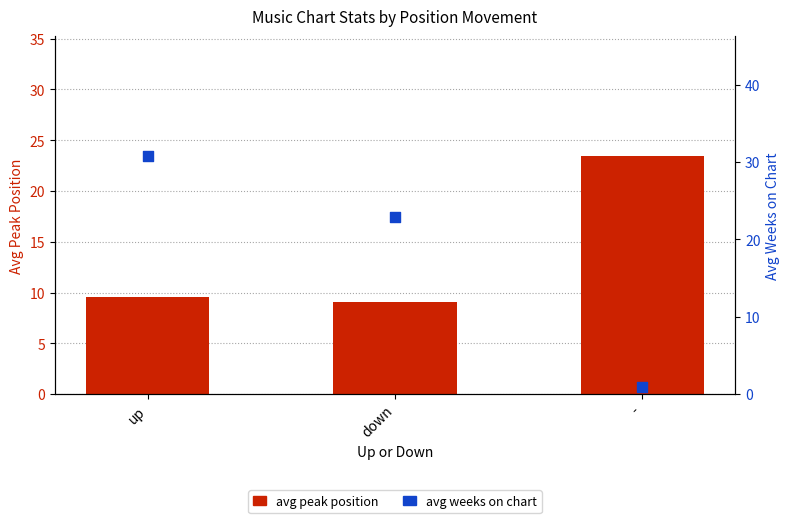

What is the total value across all series at down?

31.9